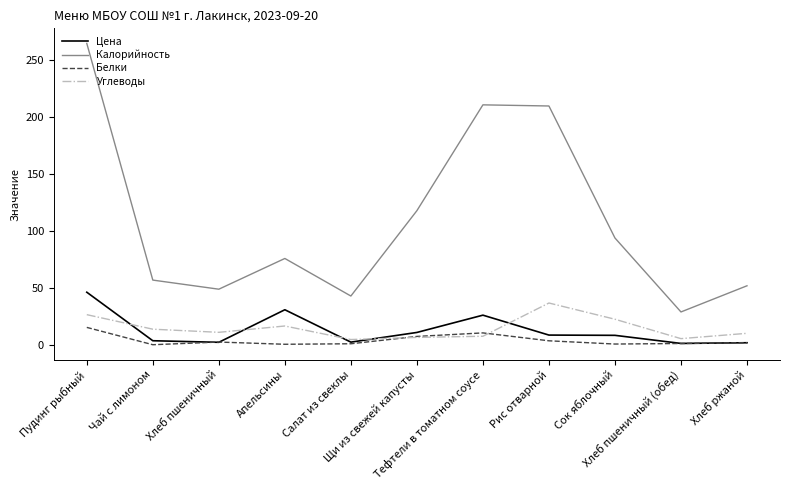

Is this an area chart (filled region under the line)?

No